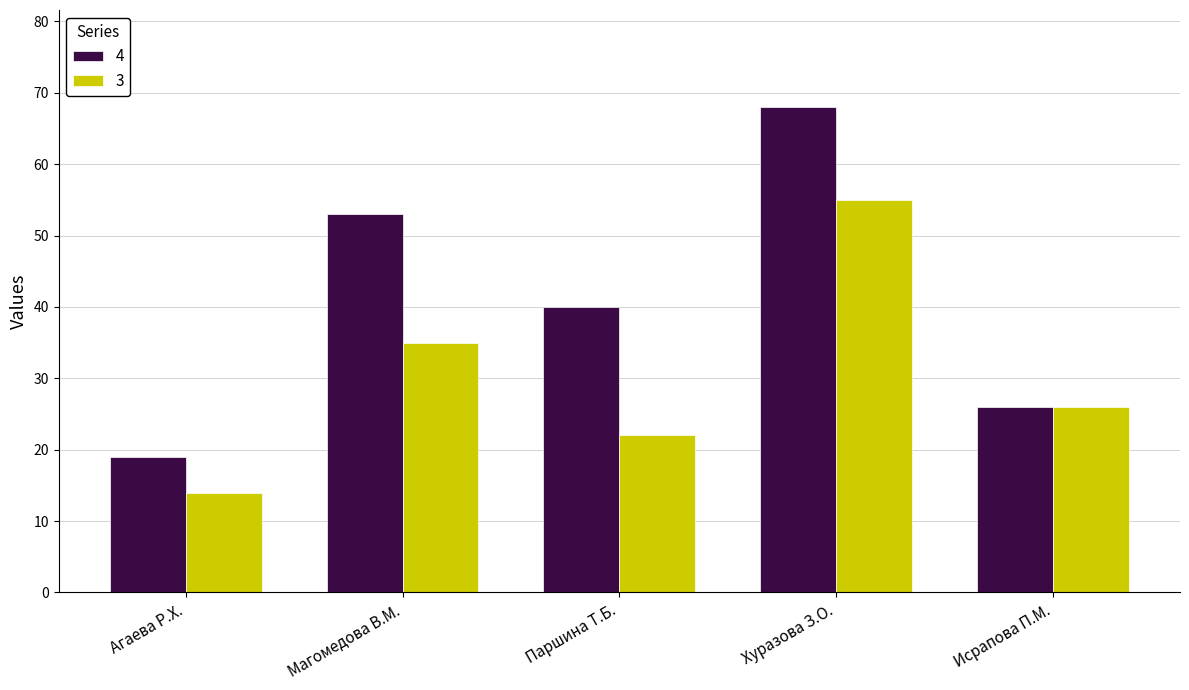

How many categories are shown in the chart?

5